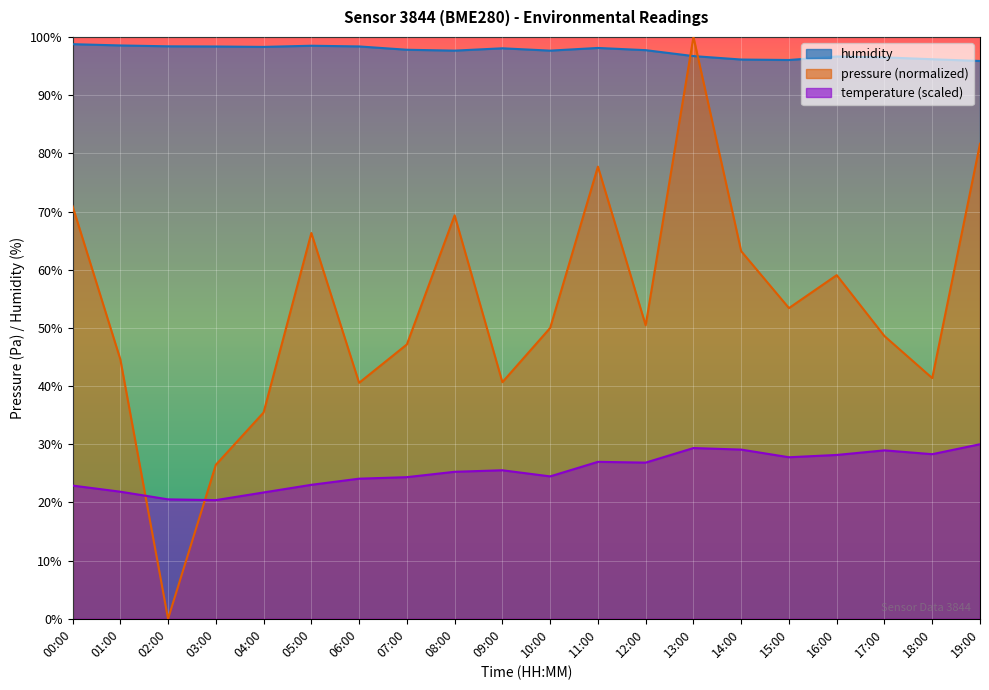

True or false: humidity and temperature cross at least once.

False